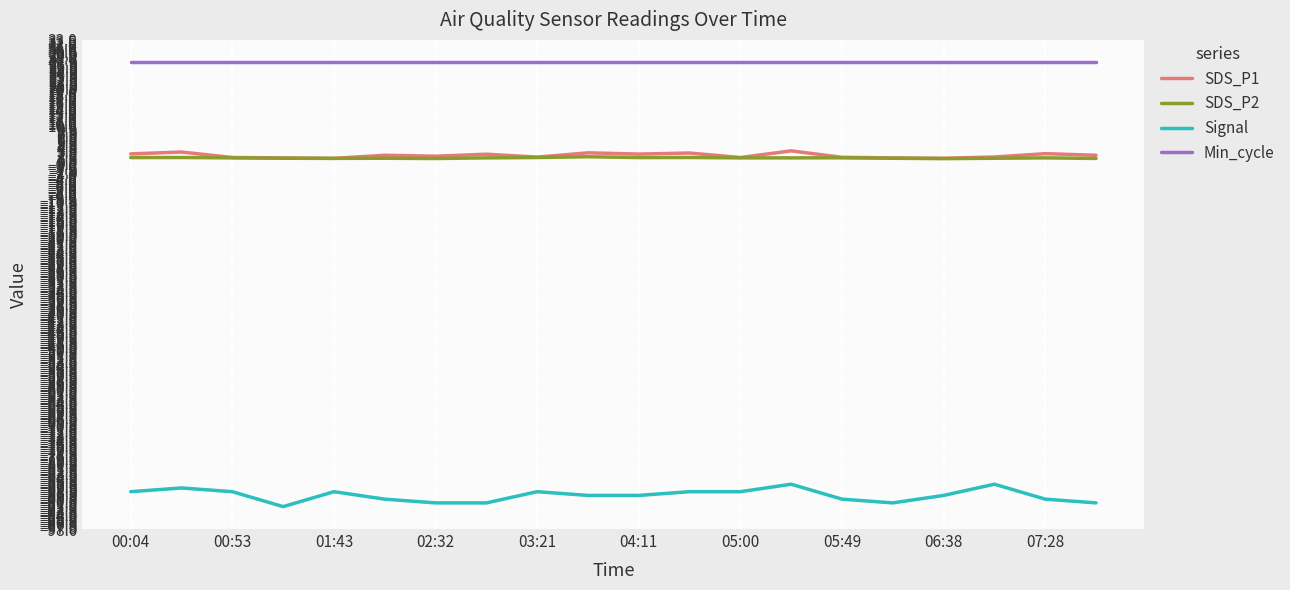

List the series in order of their peak value, highest first.

Min_cycle, SDS_P1, SDS_P2, Signal